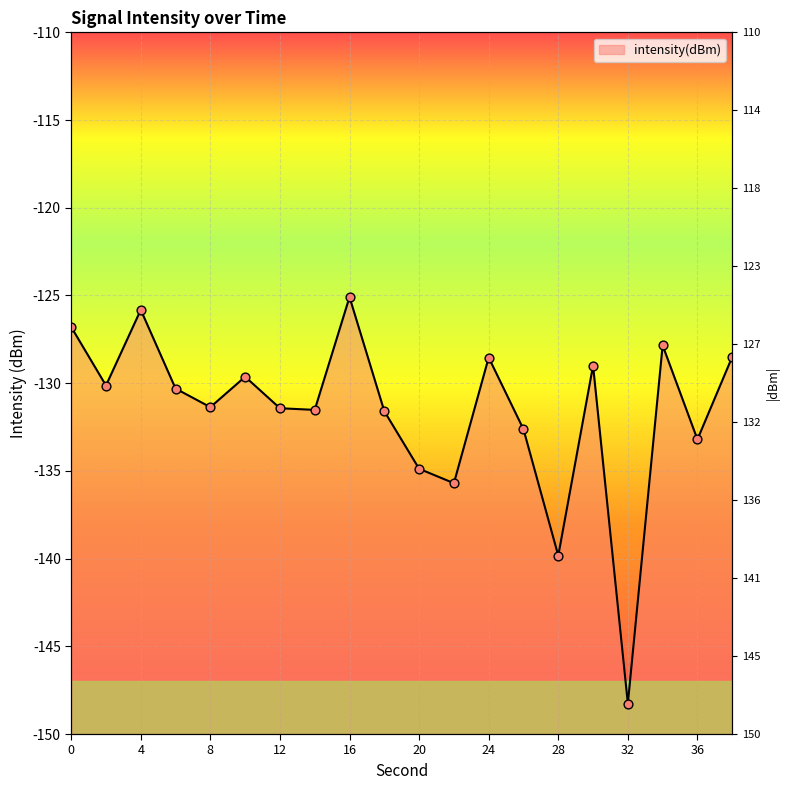

Which has a higher value, 16 or 26?

16